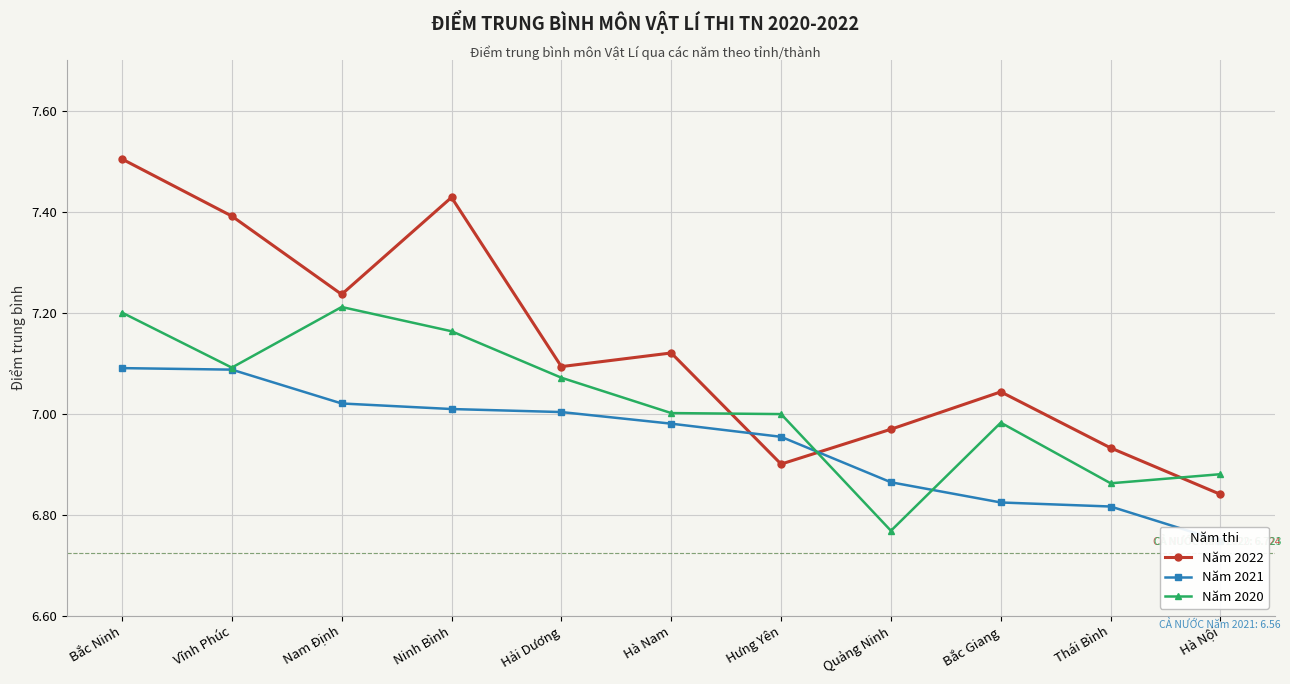

Is the value of Năm 2020 at Hưng Yên greater than the value of Năm 2021 at Vĩnh Phúc?

No